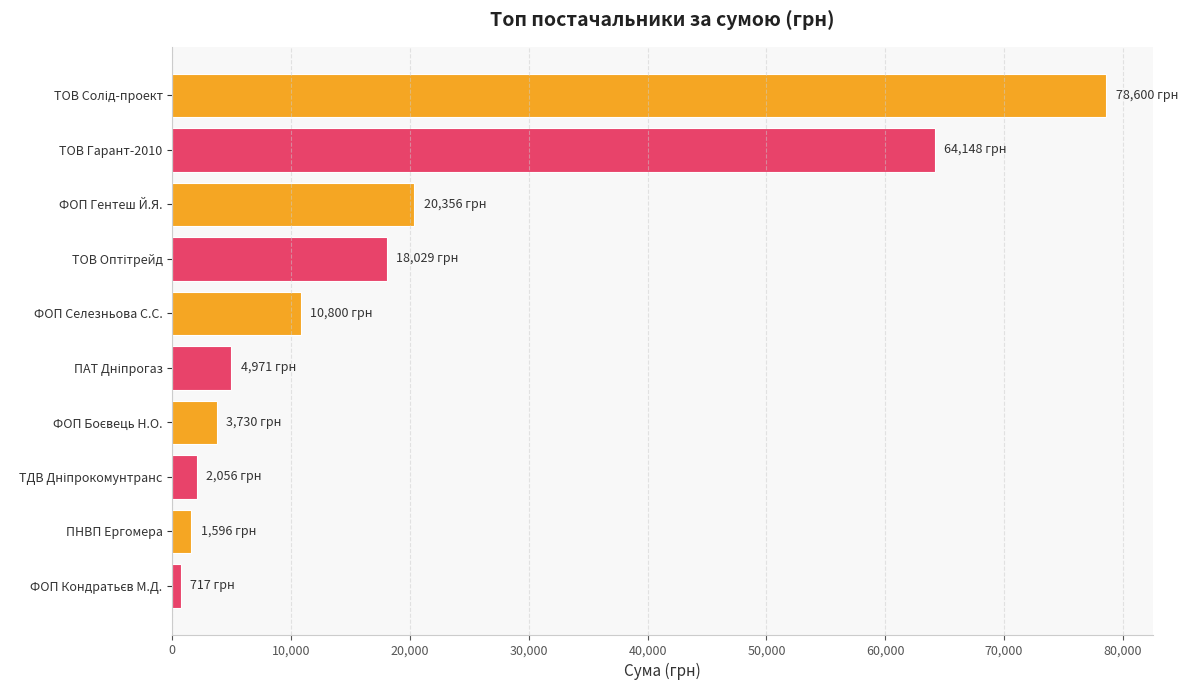

At which label is the value closest to 39658?

ФОП Гентеш Й.Я.